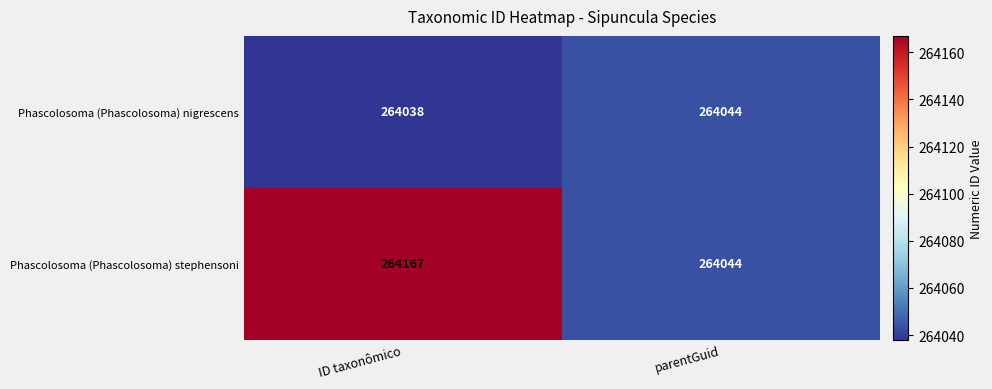

Which series changed the most between ID taxonômico and parentGuid?

Phascolosoma (Phascolosoma) stephensoni